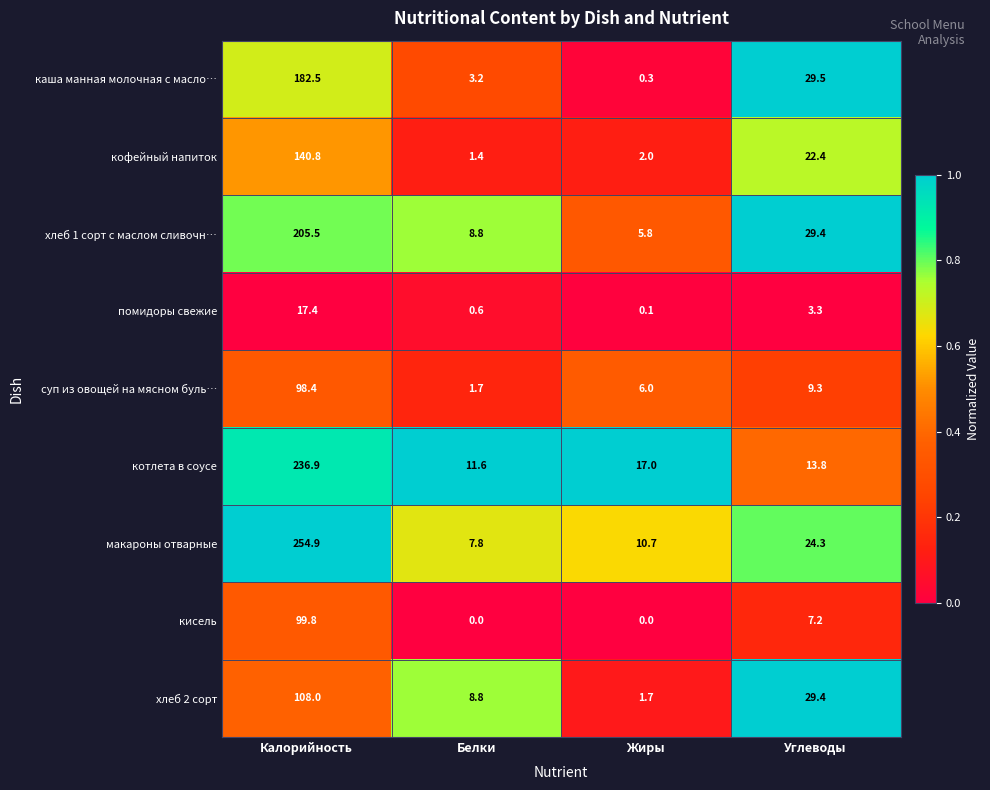

What is the difference between the highest and lowest values at Калорийность?

237.5